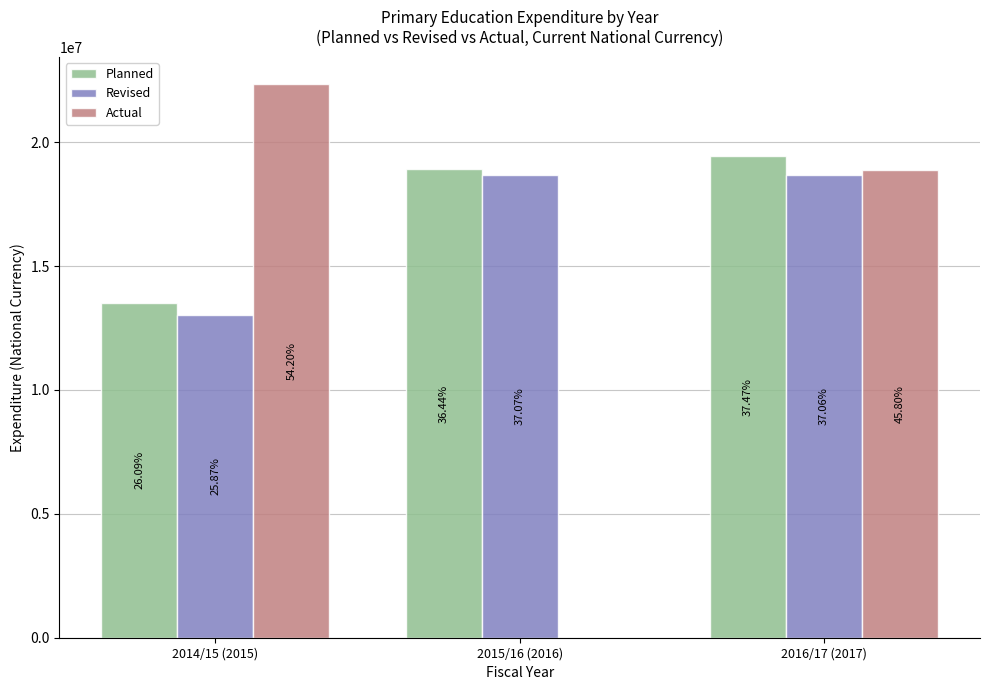

Are the bars horizontal?

No